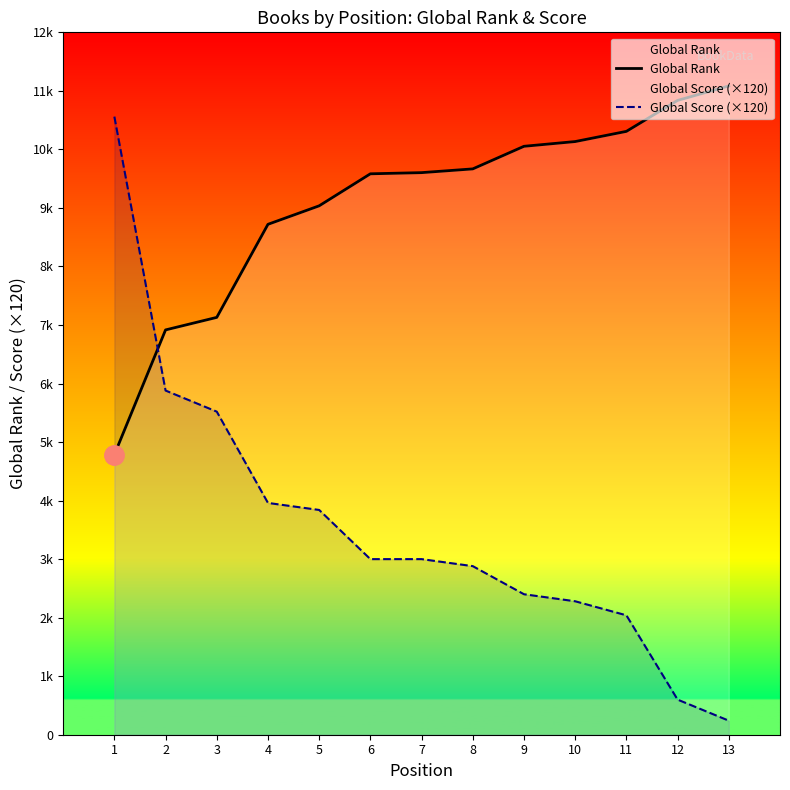

The Global Rank series shows 11084 at 13. True or false?

True